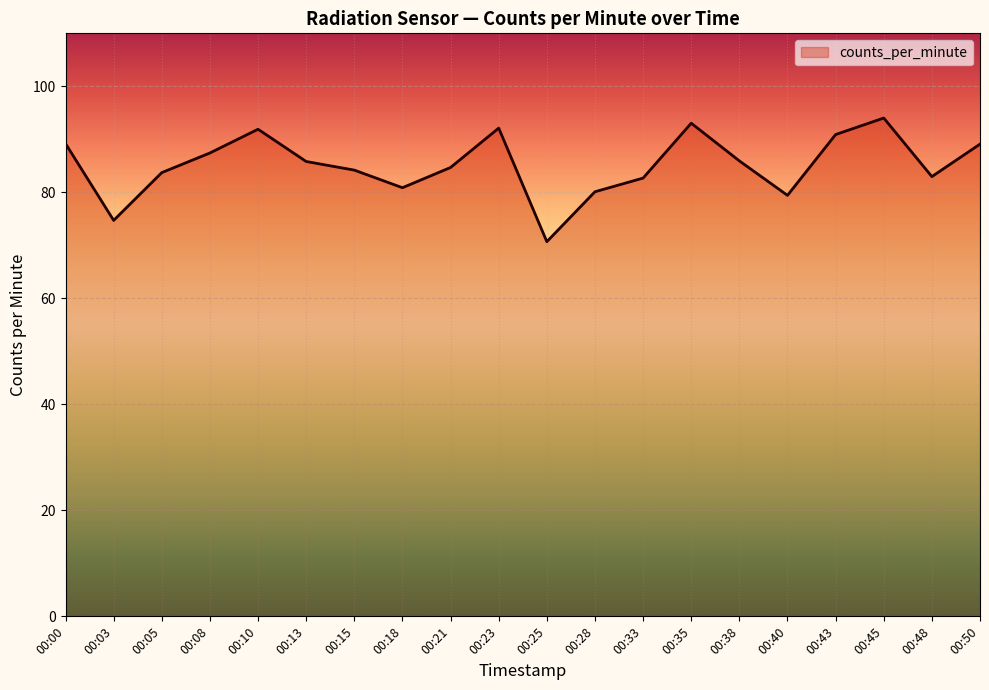

What is the change in value from 00:21 to 00:35?

+8.4